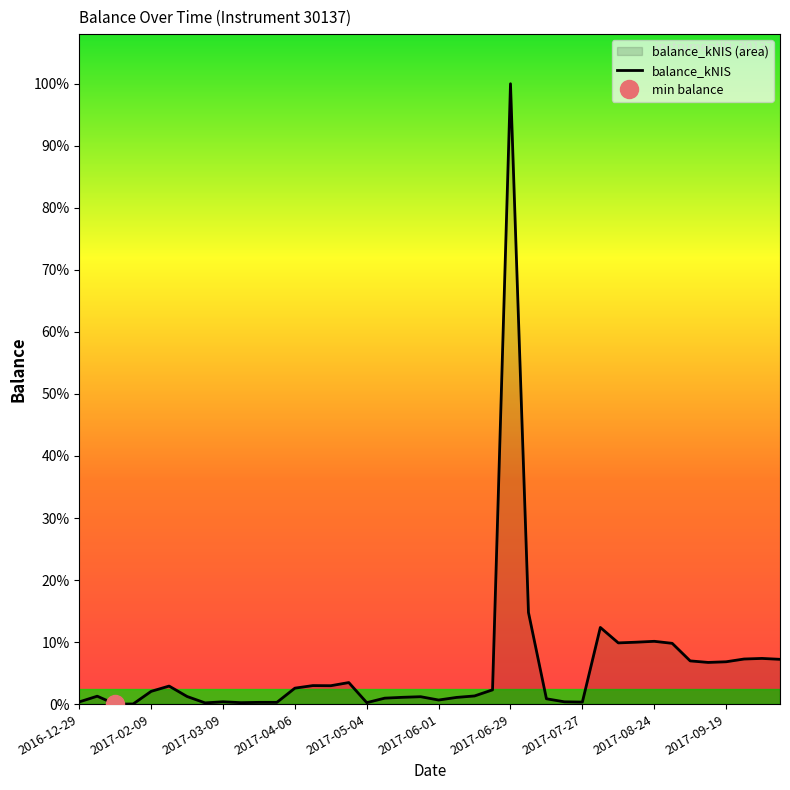

What is the difference between the second highest and second lowest values?

972.0